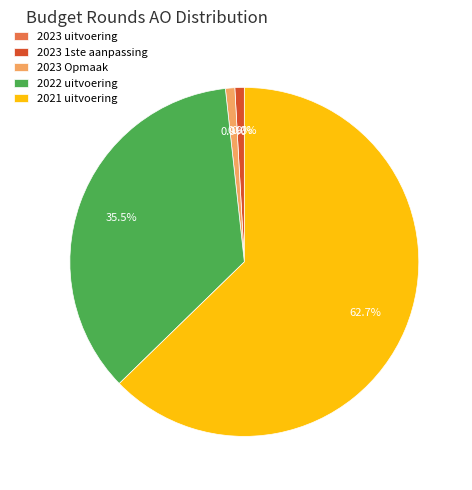

Is it true that 2023 1ste aanpassing is 11% of the pie?

False